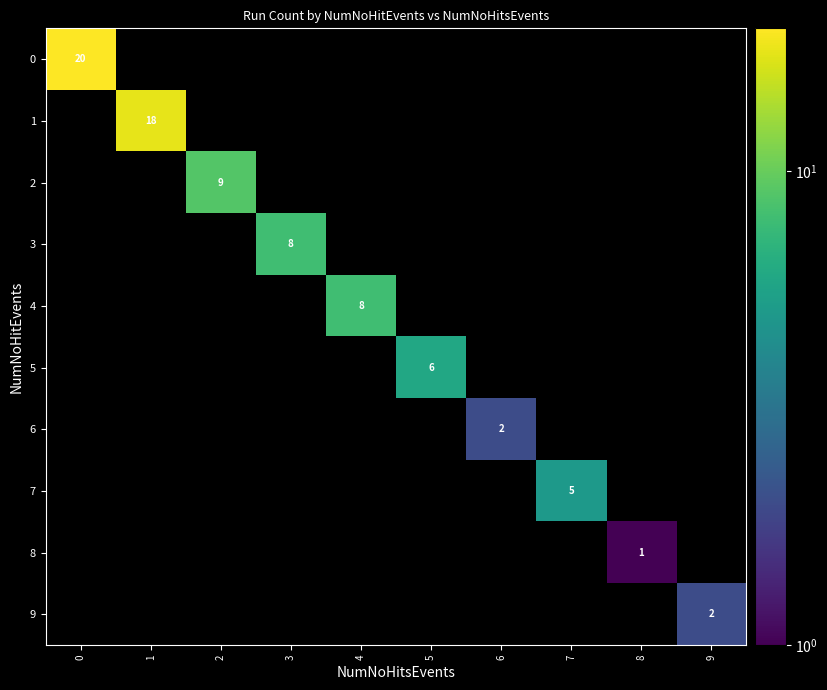

True or false: 3 has a value of 8 at 3.

True